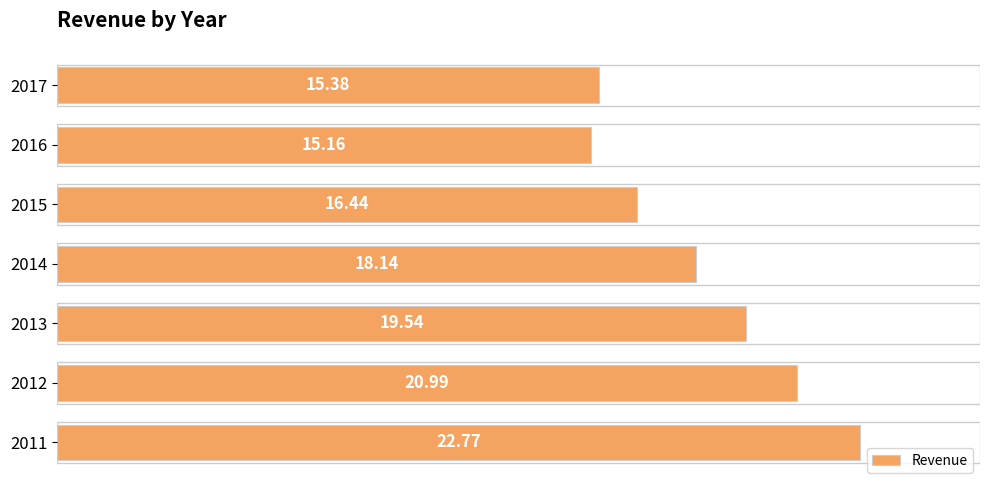

Rank the categories by value from lowest to highest.

2016, 2017, 2015, 2014, 2013, 2012, 2011